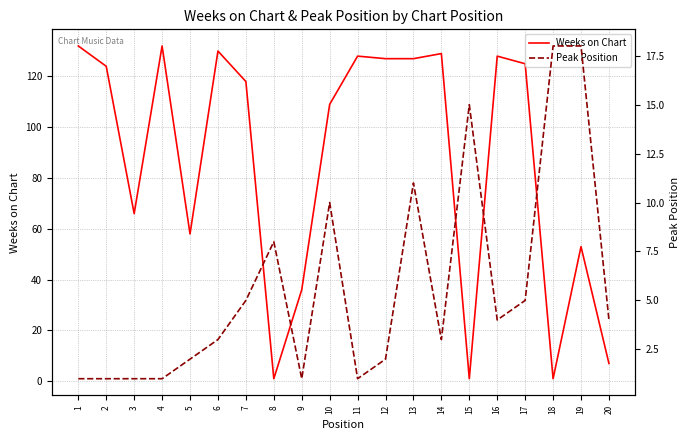

What is the difference between the Weeks on Chart values at 17 and 2?

1